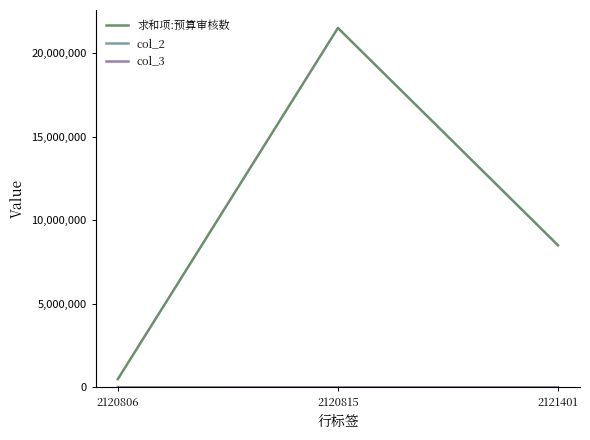

Reading left to right, transcribe all the data shown in this chart.

求和项:预算审核数: 2120806=496000.0	2120815=21500000.0	2121401=8500000.0
col_2: 2120806=49.6	2120815=2150.0	2121401=850.0
col_3: 2120806=50.0	2120815=2150.0	2121401=850.0